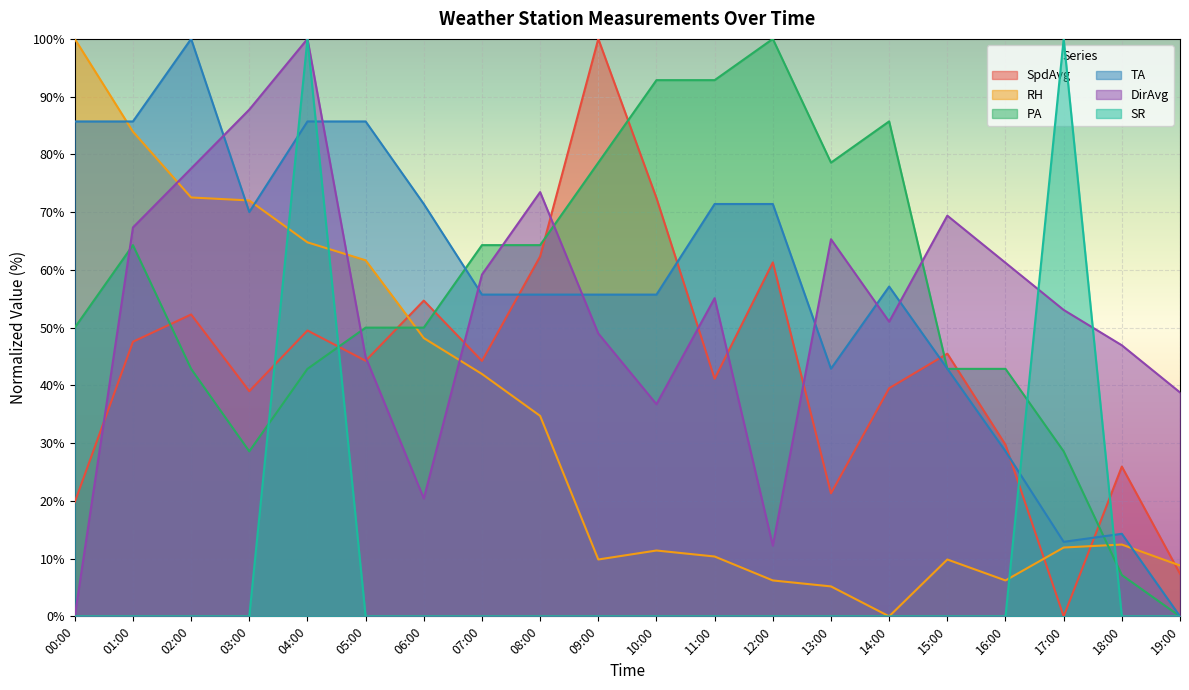

Between 17:00 and 02:00, which is larger?

02:00